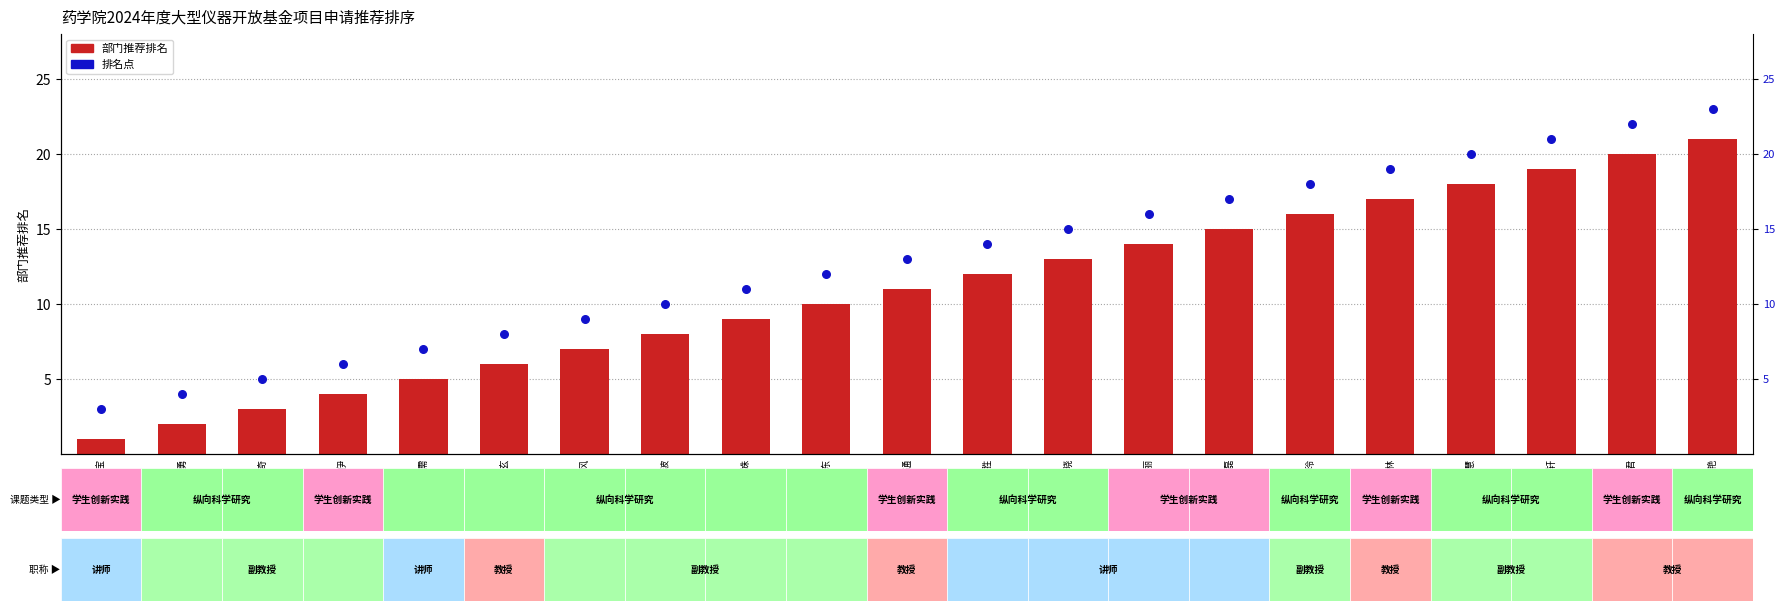

Which series contains the highest Y value?

排名点